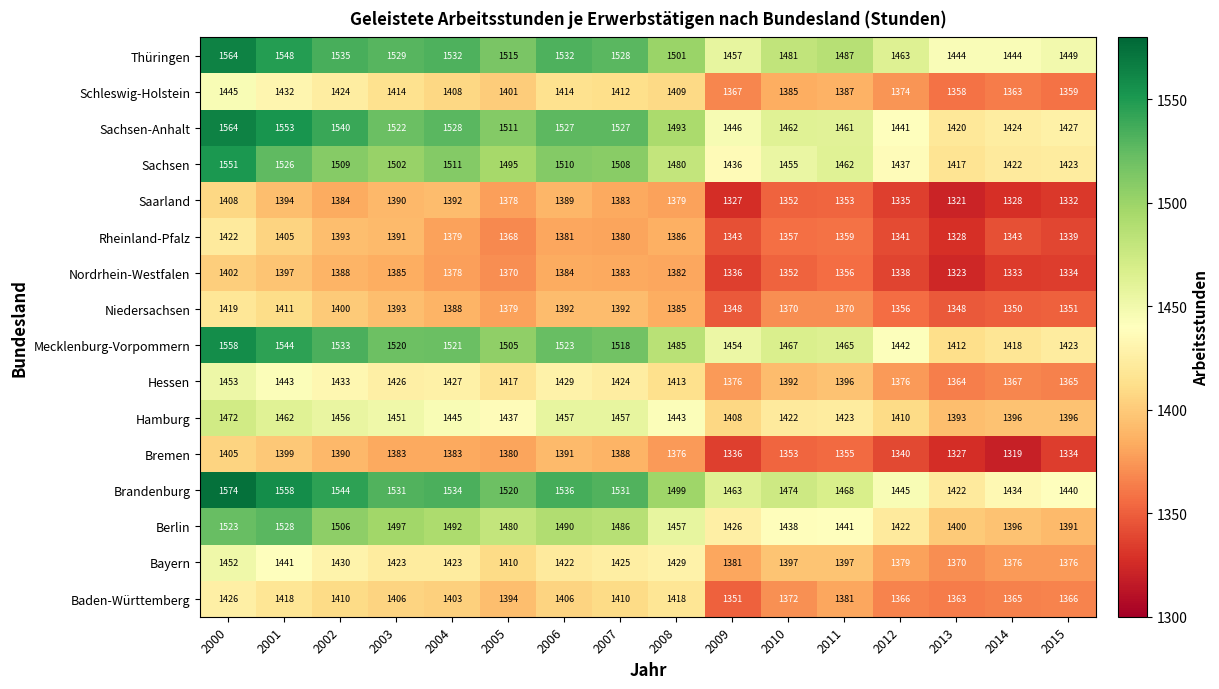

What is the smallest value displayed?

1319